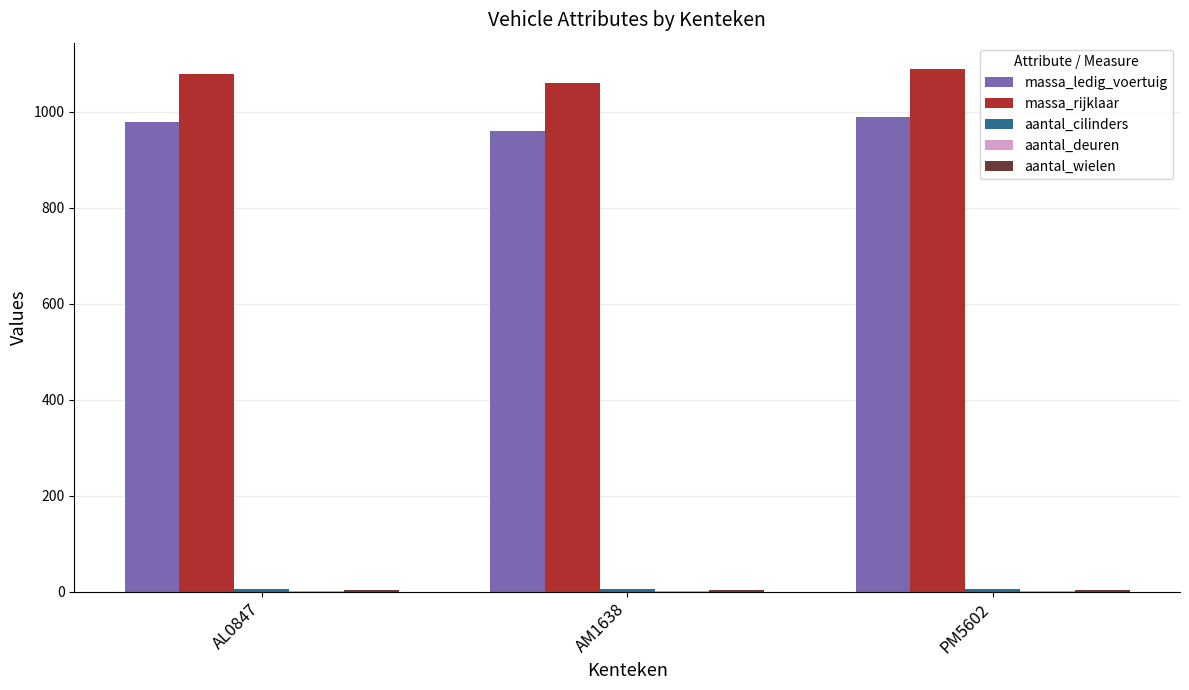

Which series has the largest total across all categories?

massa_rijklaar